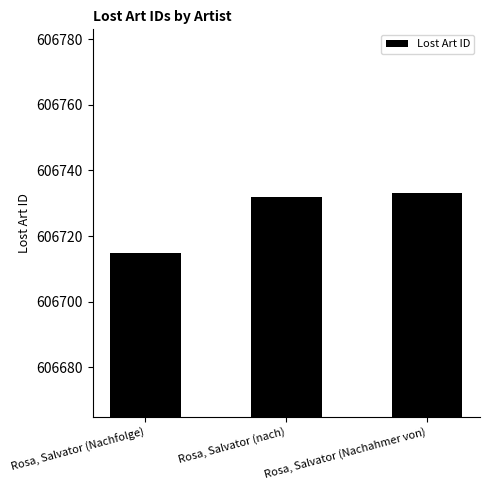

What is the minimum value shown in the chart?

606715